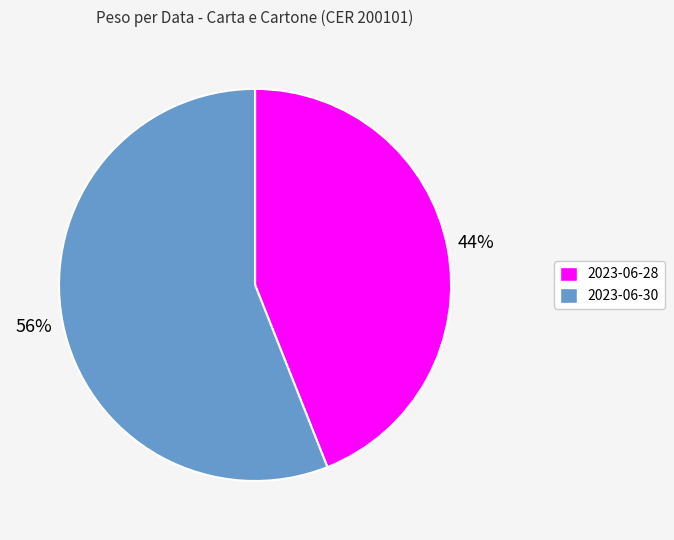

What percentage is the 2023-06-28 slice, to the nearest percent?

44%